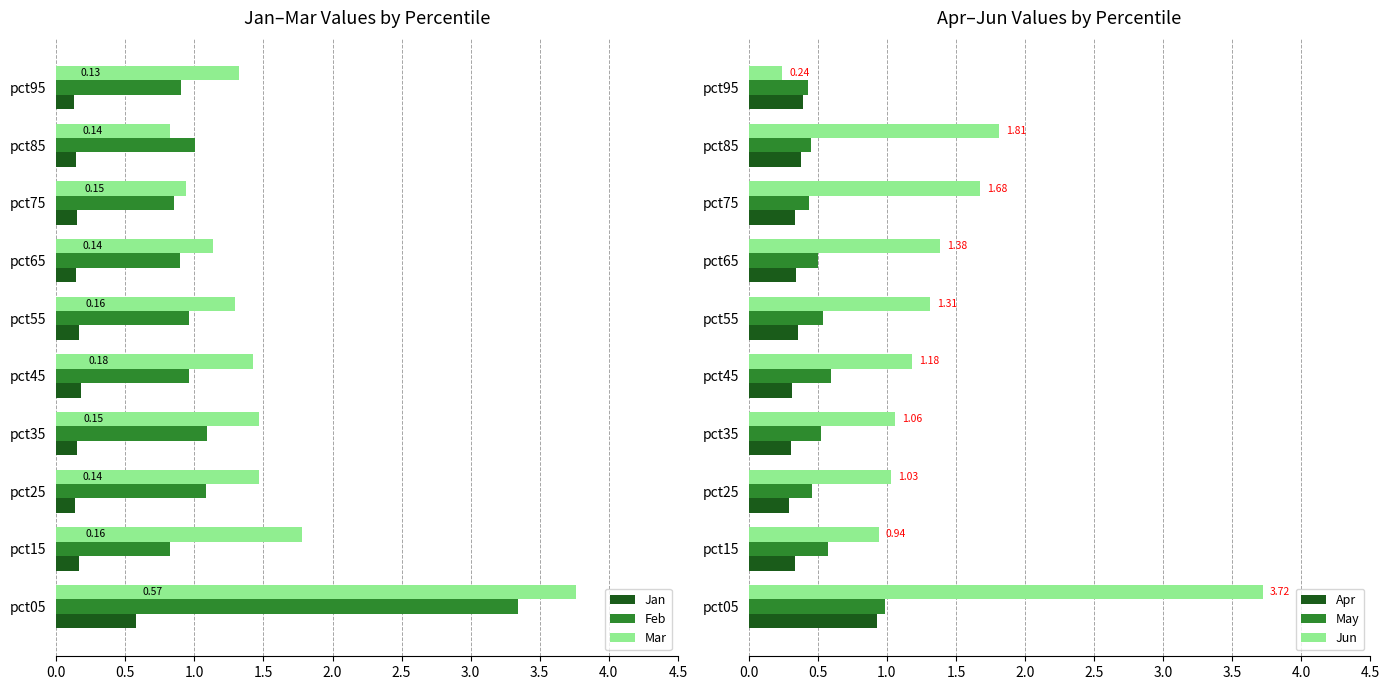

Which series has the largest range (max minus min)?

Jun